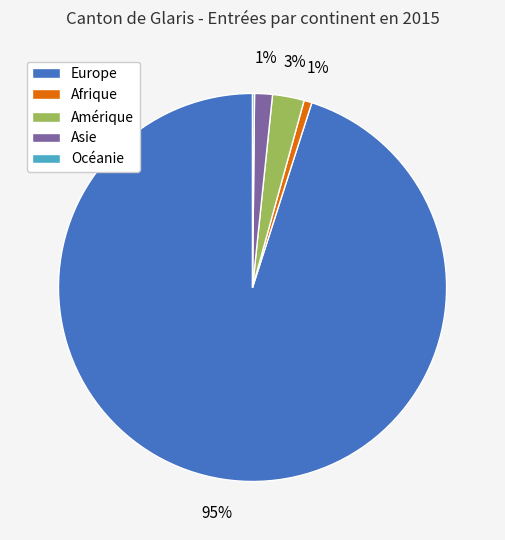

Between Amérique and Europe, which is larger?

Europe